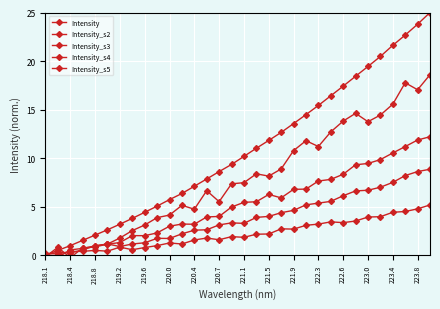

True or false: Intensity_s4 and Intensity intersect in this chart.

True